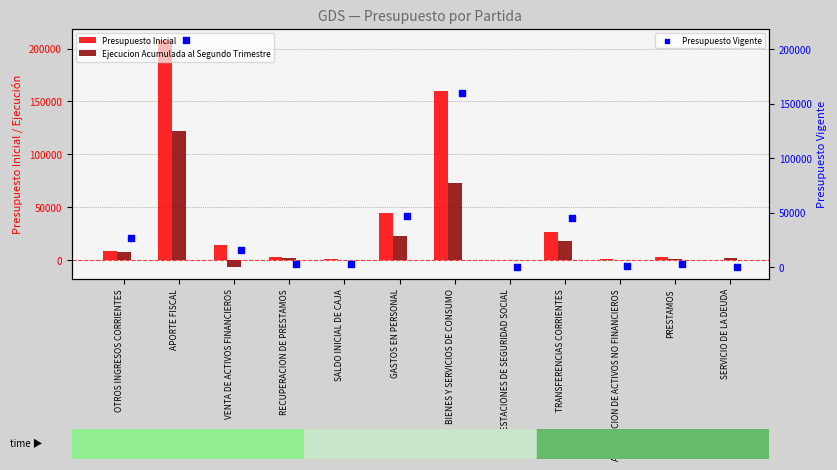

Which series contains the highest Y value?

Presupuesto Inicial